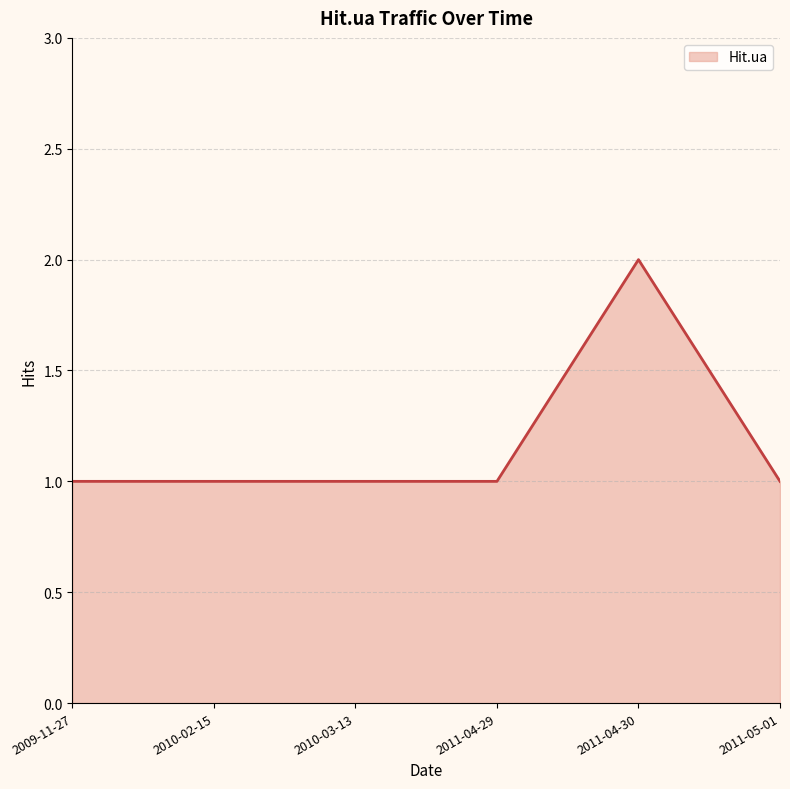

How many lines are shown in the chart?

1